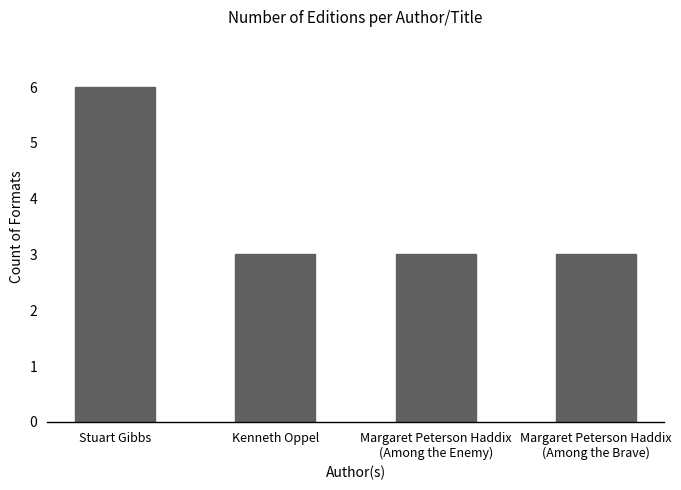

True or false: the data shows 6 at Stuart Gibbs.

True